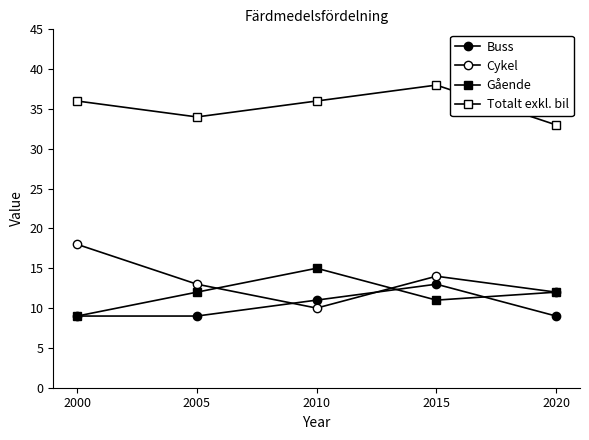

Is it true that Buss equals 5 at 2010?

False